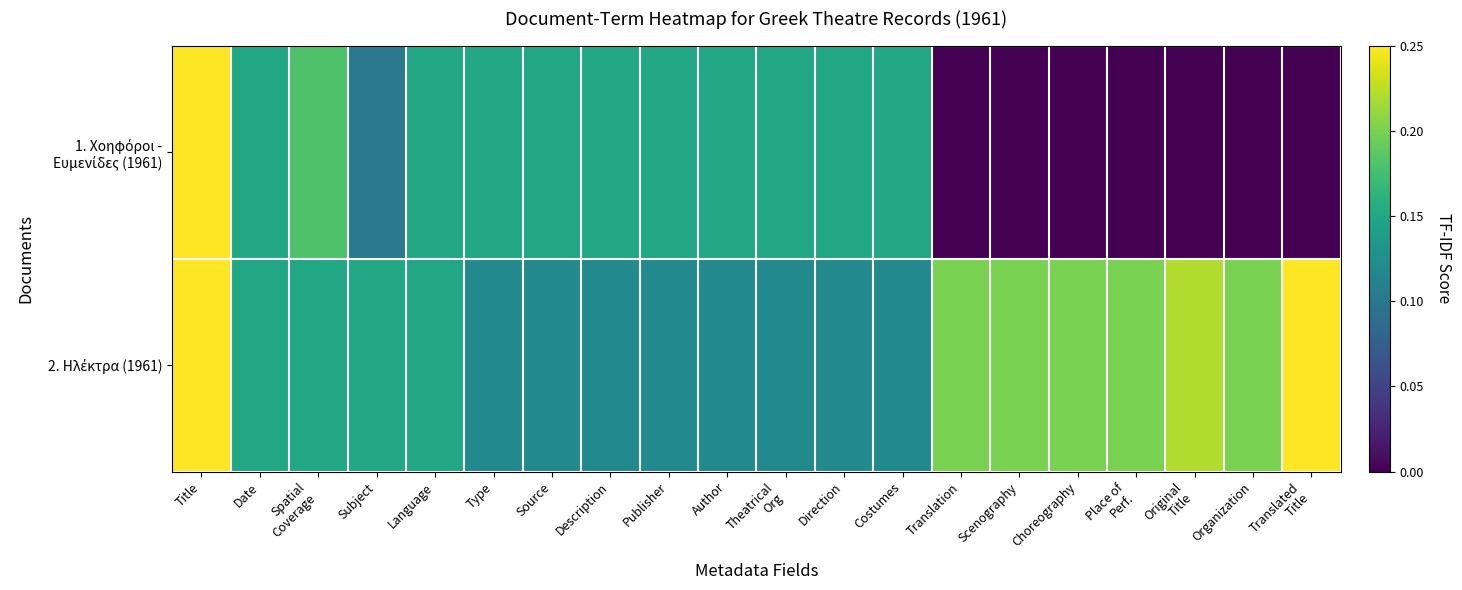

At how many categories does at least one series exceed 0?

20